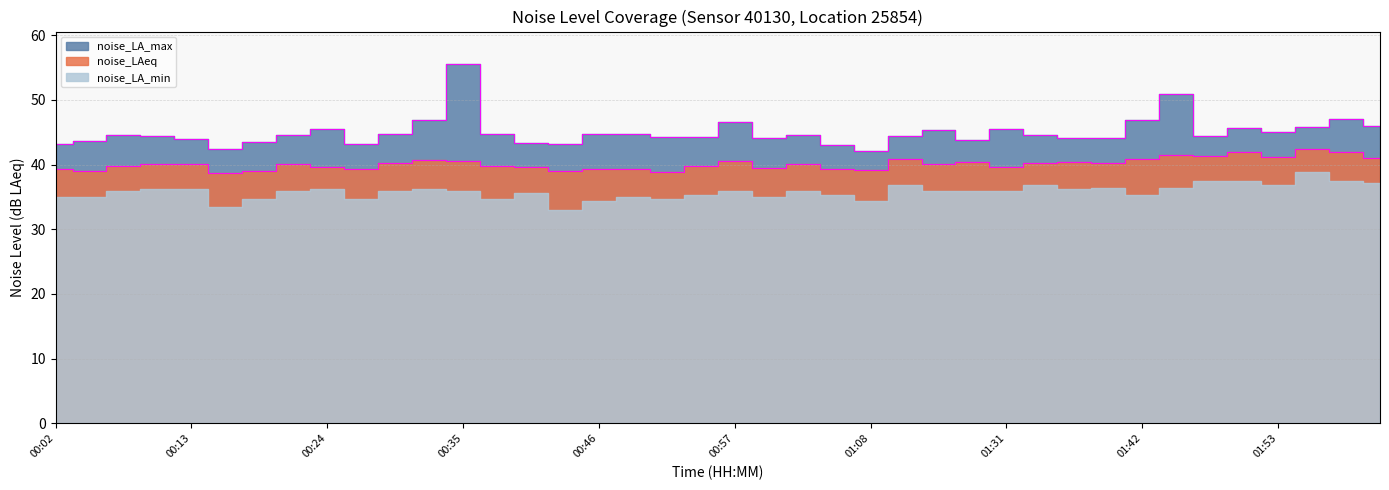

Where does the noise_LAeq series first go above 40?

00:10